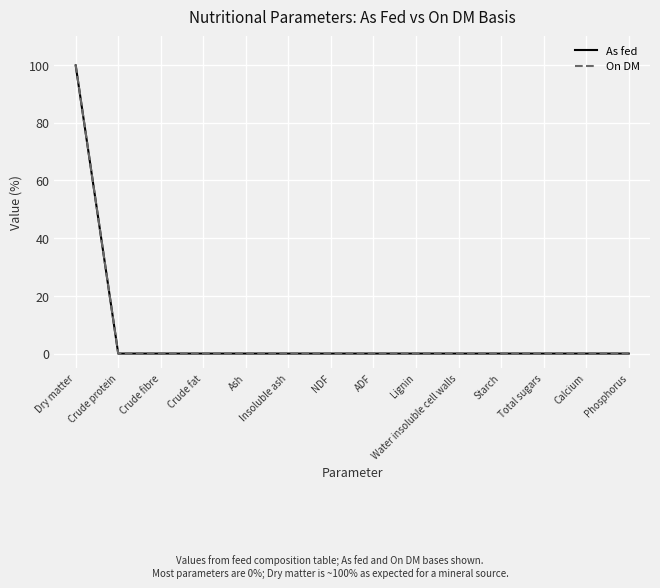

At which category is the sum across all series the highest?

Dry matter